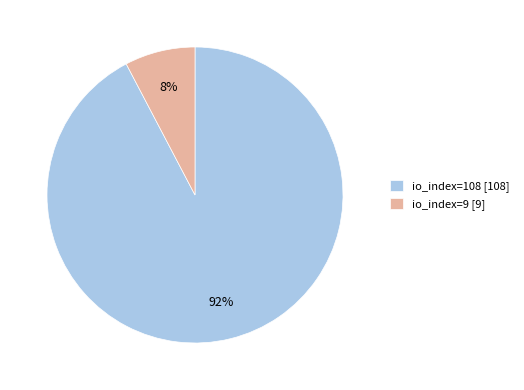

How many slices are in this pie chart?

2